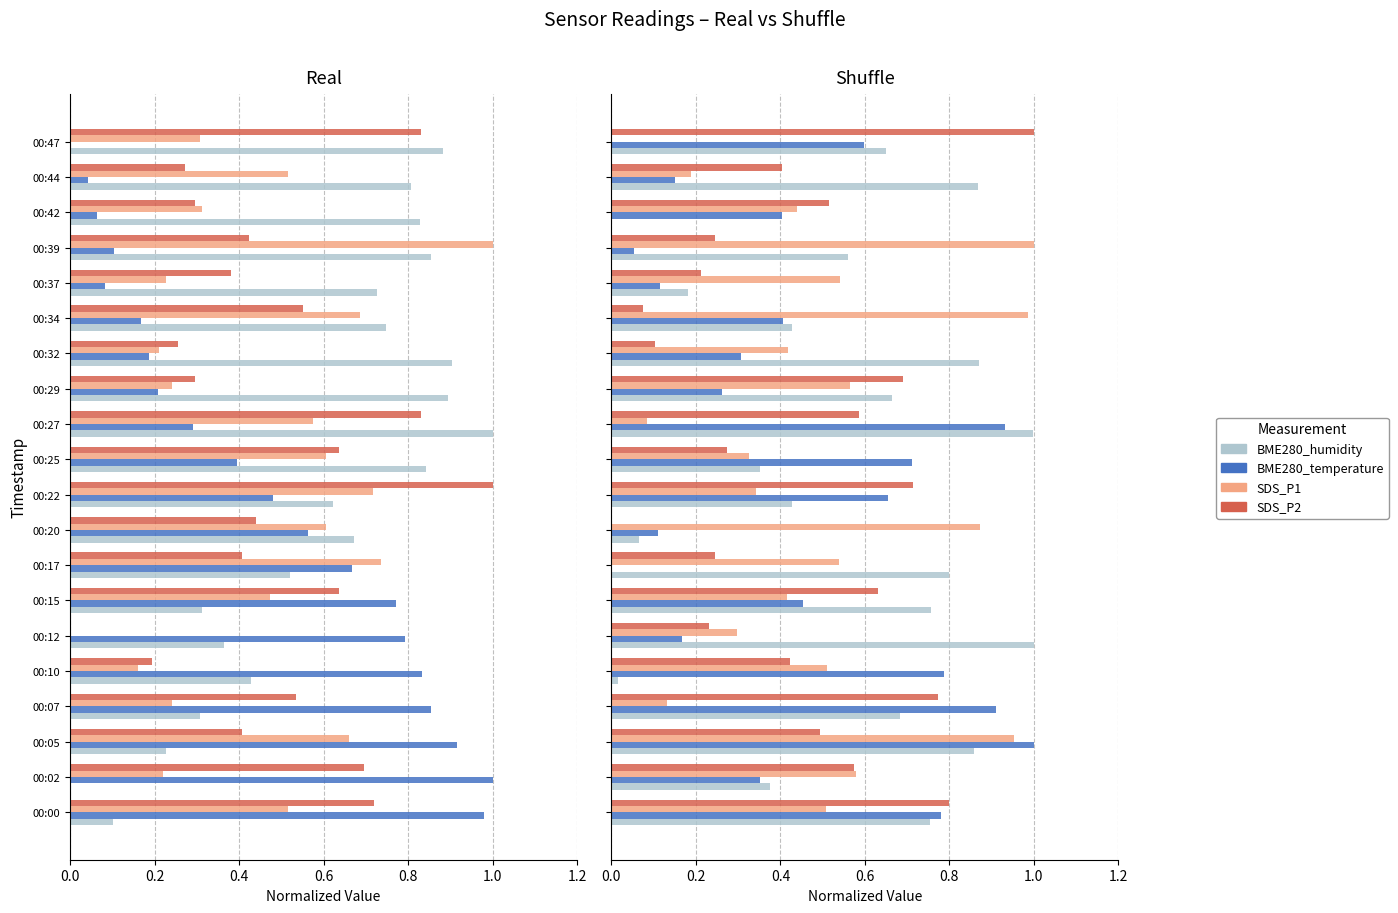

What is the sum of all SDS_P1 values?

9.7